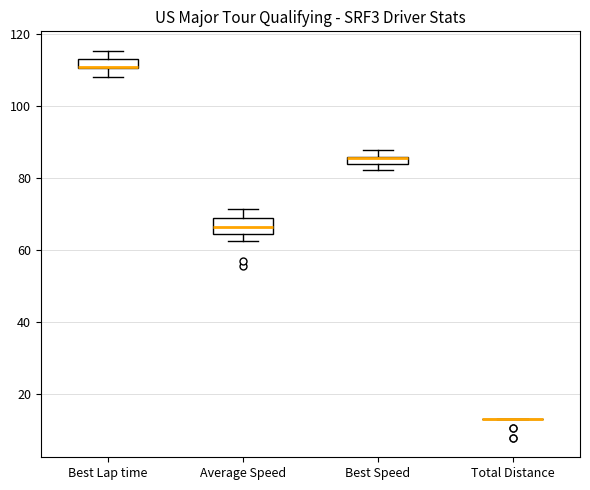

Where does the upper whisker of the box for Average Speed end on the y-axis? The values are not printed on the chart, so give them approximately, as read against the axis.

72